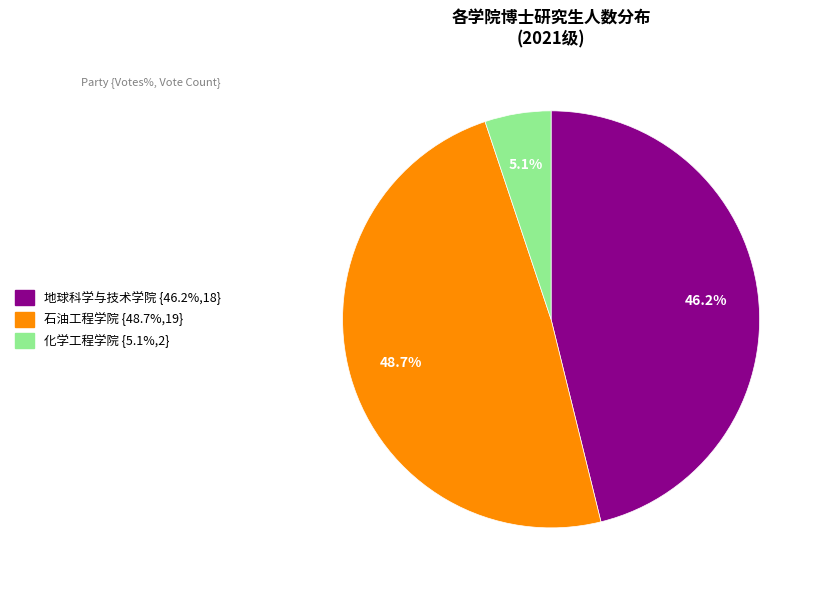

How many slices are in this pie chart?

3